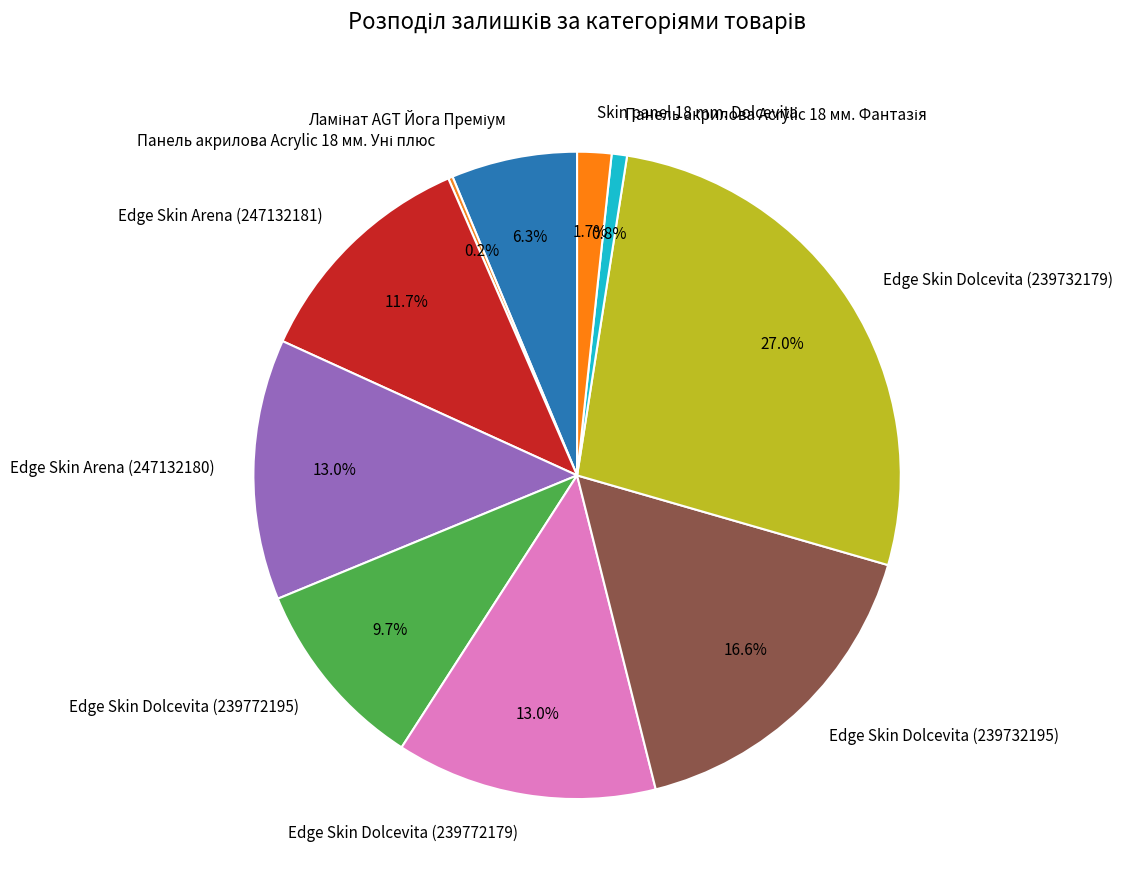

Do Skin panel 18 mm. Dolcevita and Edge Skin Dolcevita (239732179) together represent more than half of the pie?

No